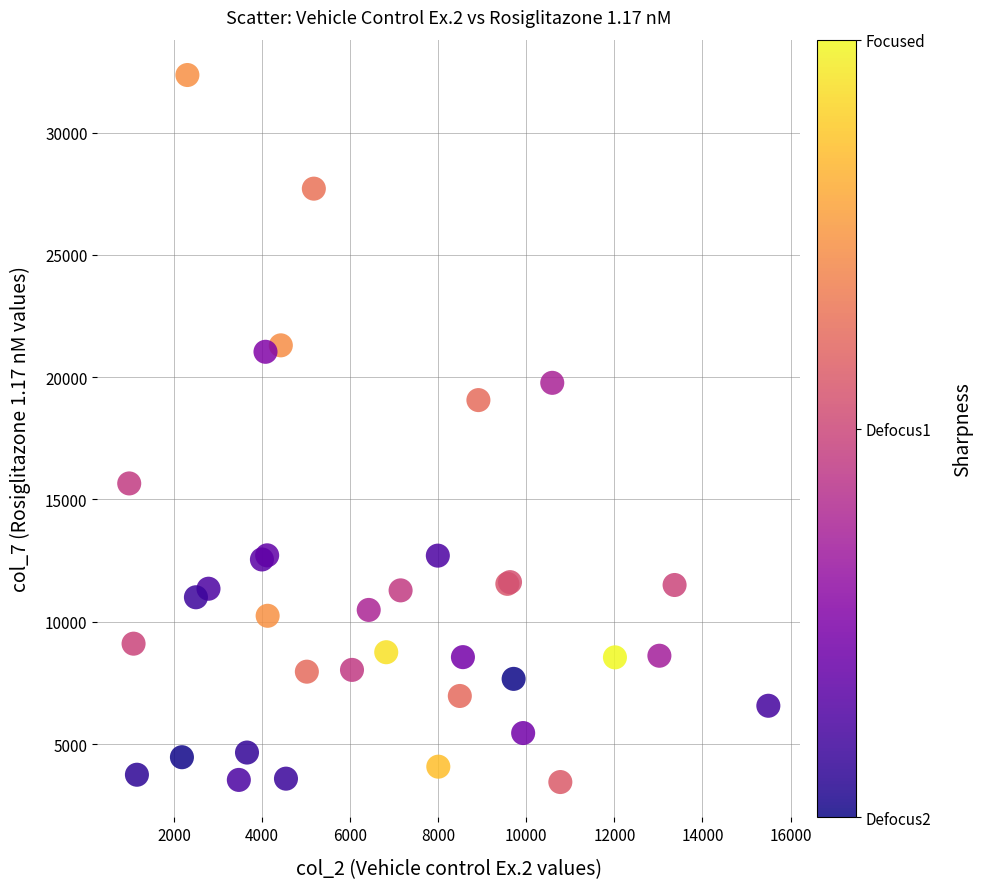

What Y value in the scatter plot is closest to 17899?

19062.5